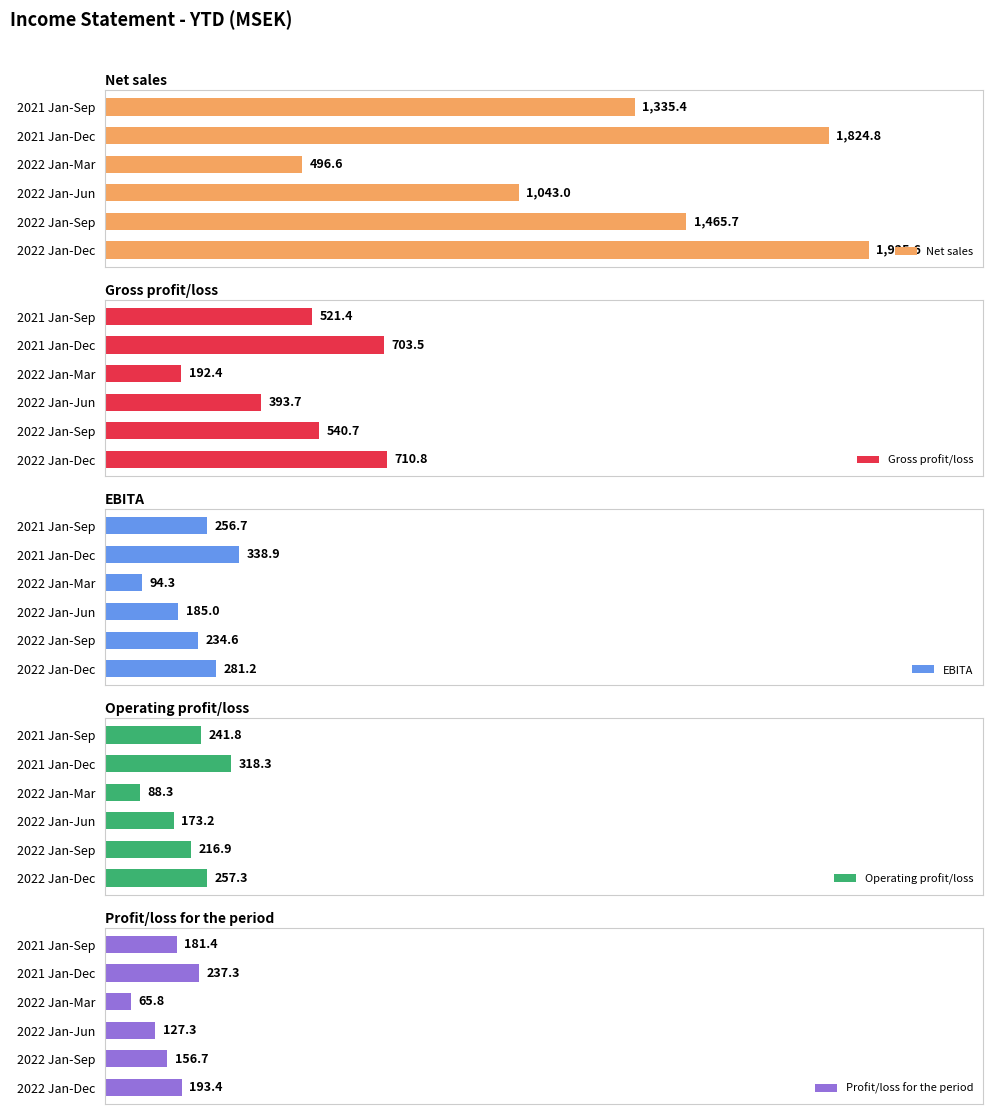

List the labels in order of Net sales value, largest first.

2022 Jan-Dec, 2021 Jan-Dec, 2022 Jan-Sep, 2021 Jan-Sep, 2022 Jan-Jun, 2022 Jan-Mar